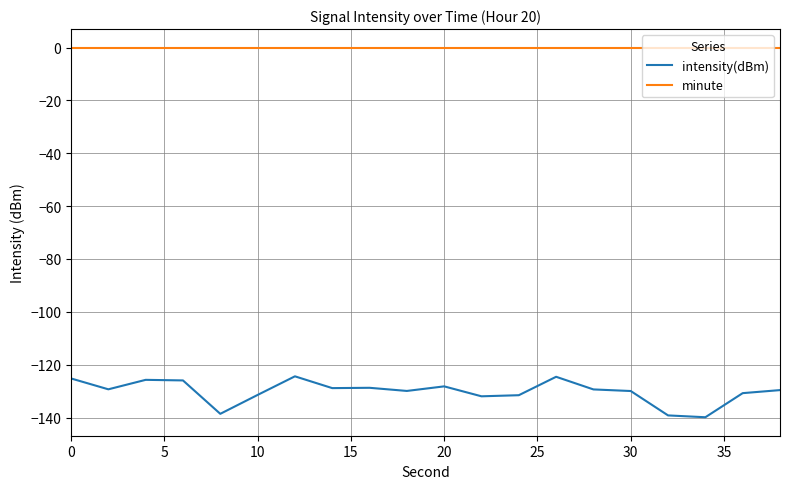

What is the smallest value displayed?

-139.9